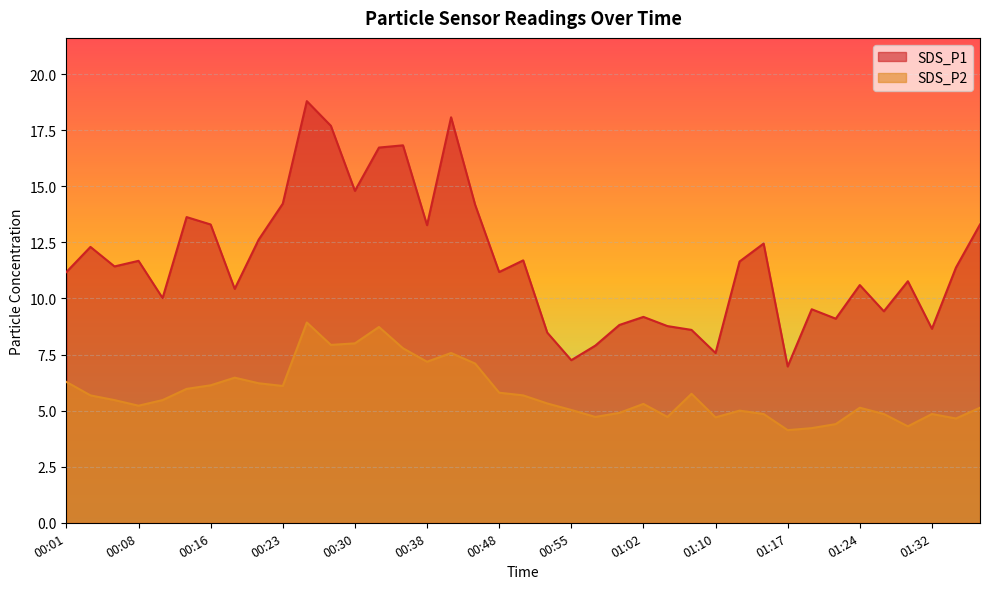

Read the SDS_P2 value at 00:06.

5.5